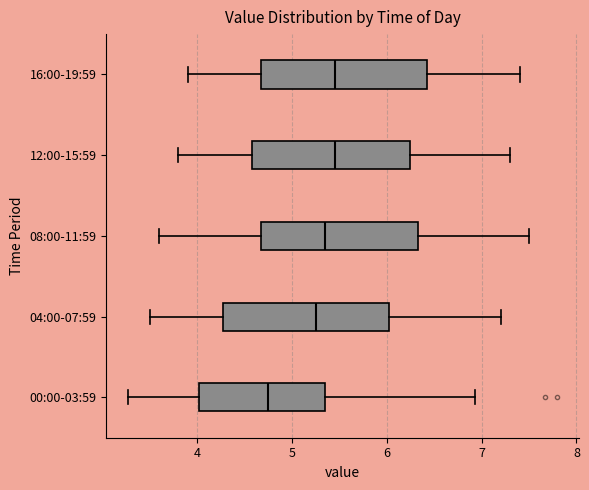

Where does the left whisker of the box for 00:00-03:59 end on the x-axis? The values are not printed on the chart, so give them approximately, as read against the axis.

3.3